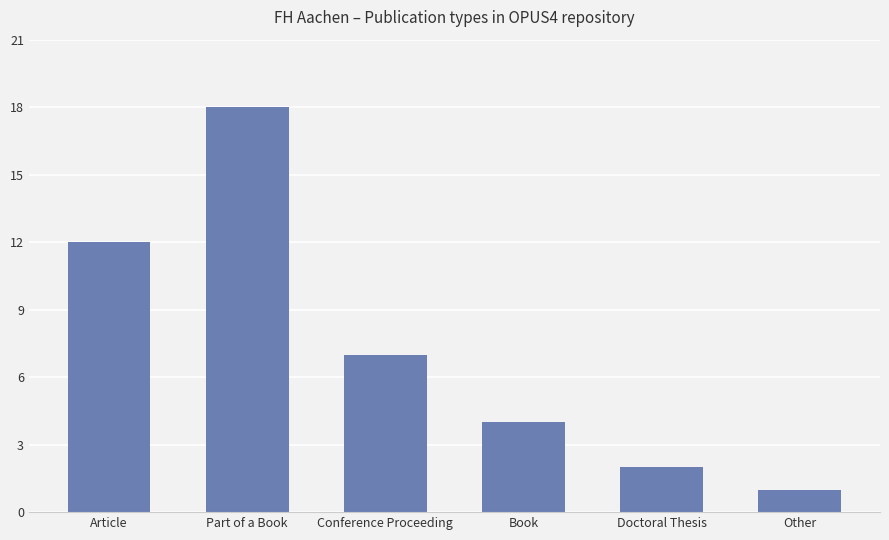

Reading left to right, what are all the values shown in this chart?

12	18	7	4	2	1